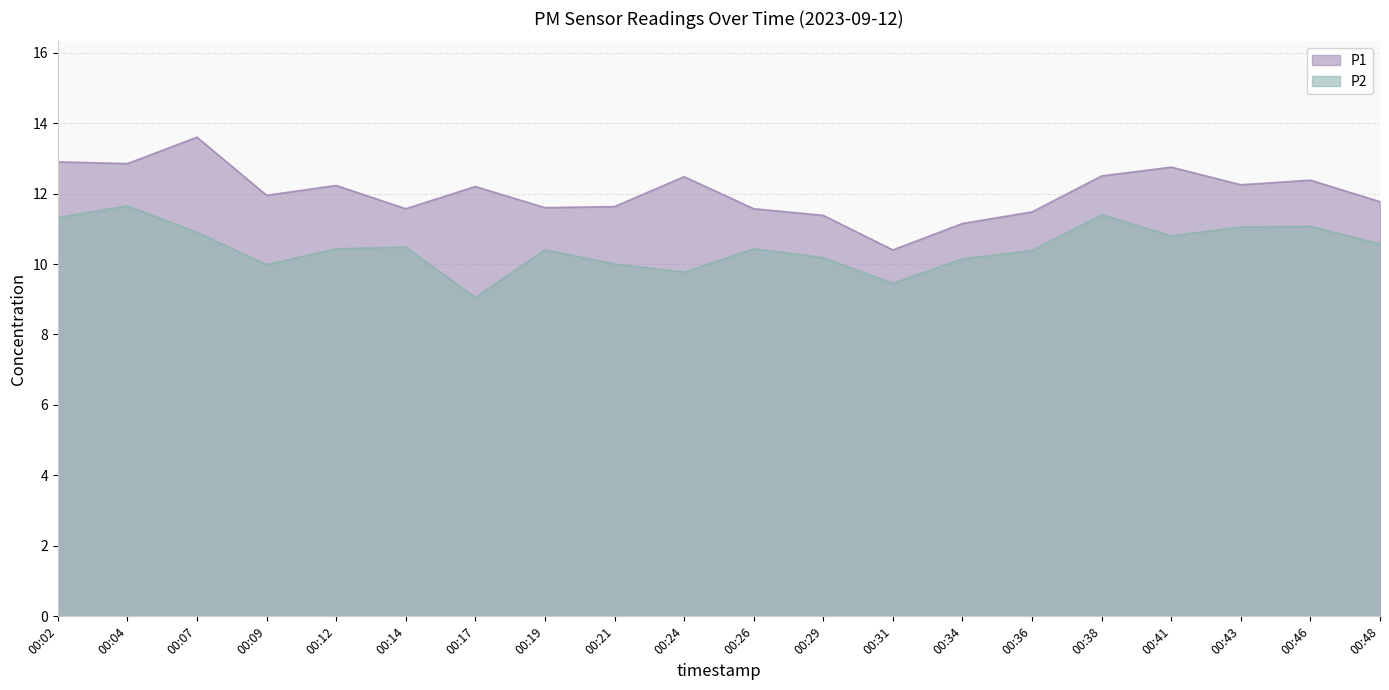

List the labels in order of P1 value, largest first.

00:07, 00:02, 00:04, 00:41, 00:38, 00:24, 00:46, 00:43, 00:12, 00:17, 00:09, 00:48, 00:21, 00:19, 00:14, 00:26, 00:36, 00:29, 00:34, 00:31